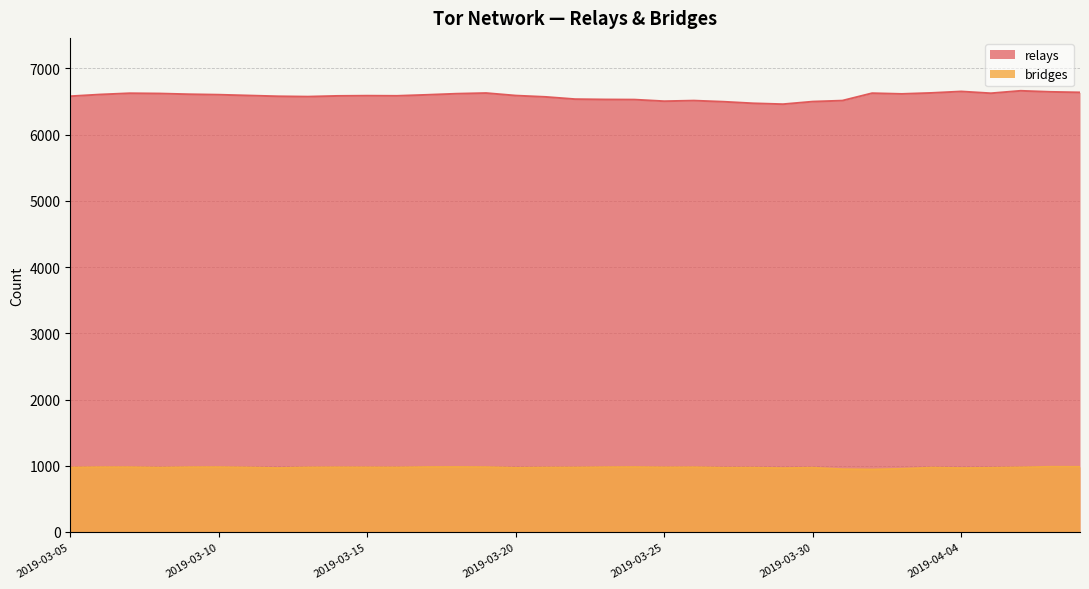

The relays series shows 4337 at 2019-03-09. True or false?

False